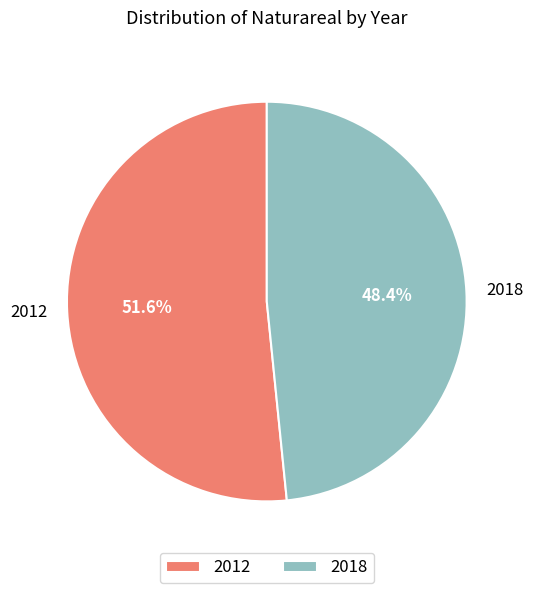

What is the smallest slice in the pie chart?

2018